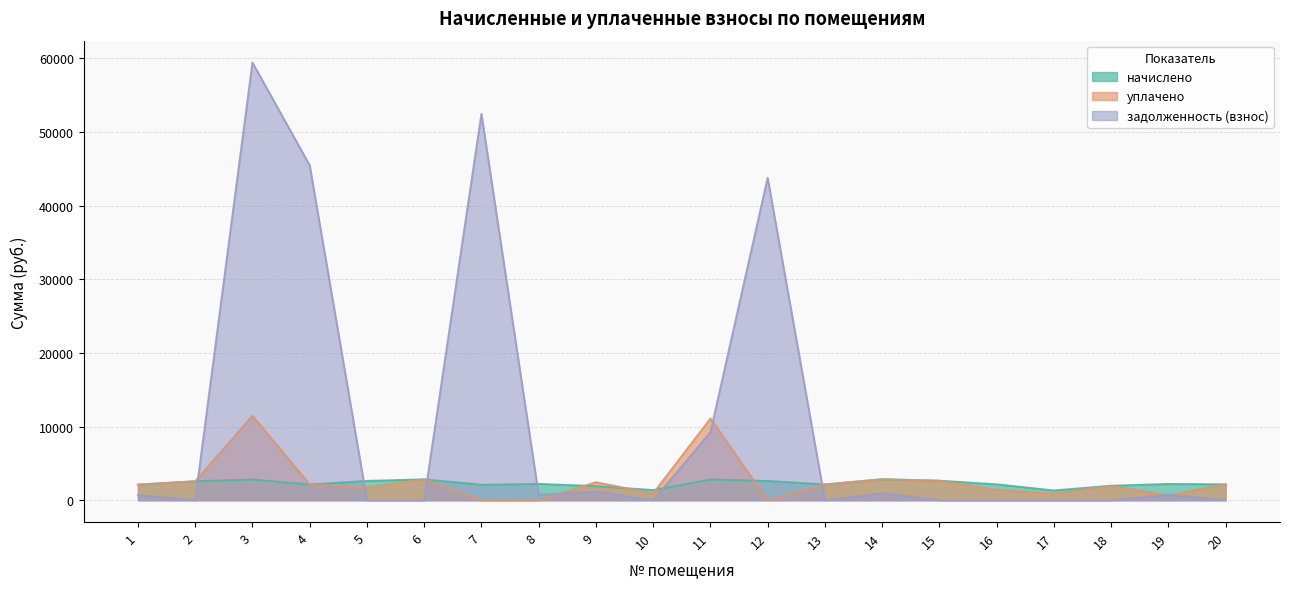

What is the difference between the maximum and second lowest values in the задолженность (взнос) series?

59423.4